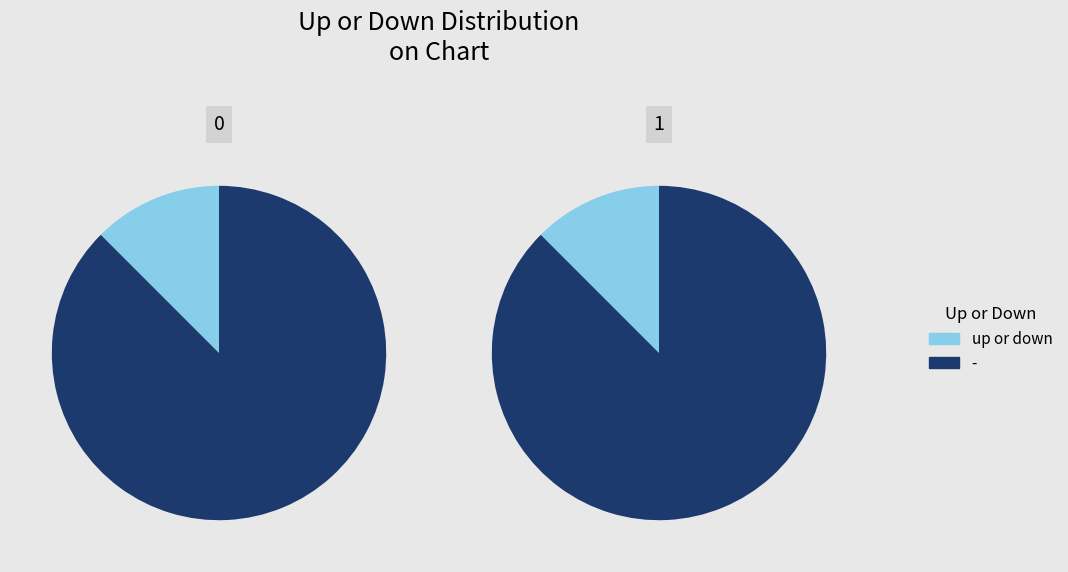

Does - account for over 50% of the chart?

Yes